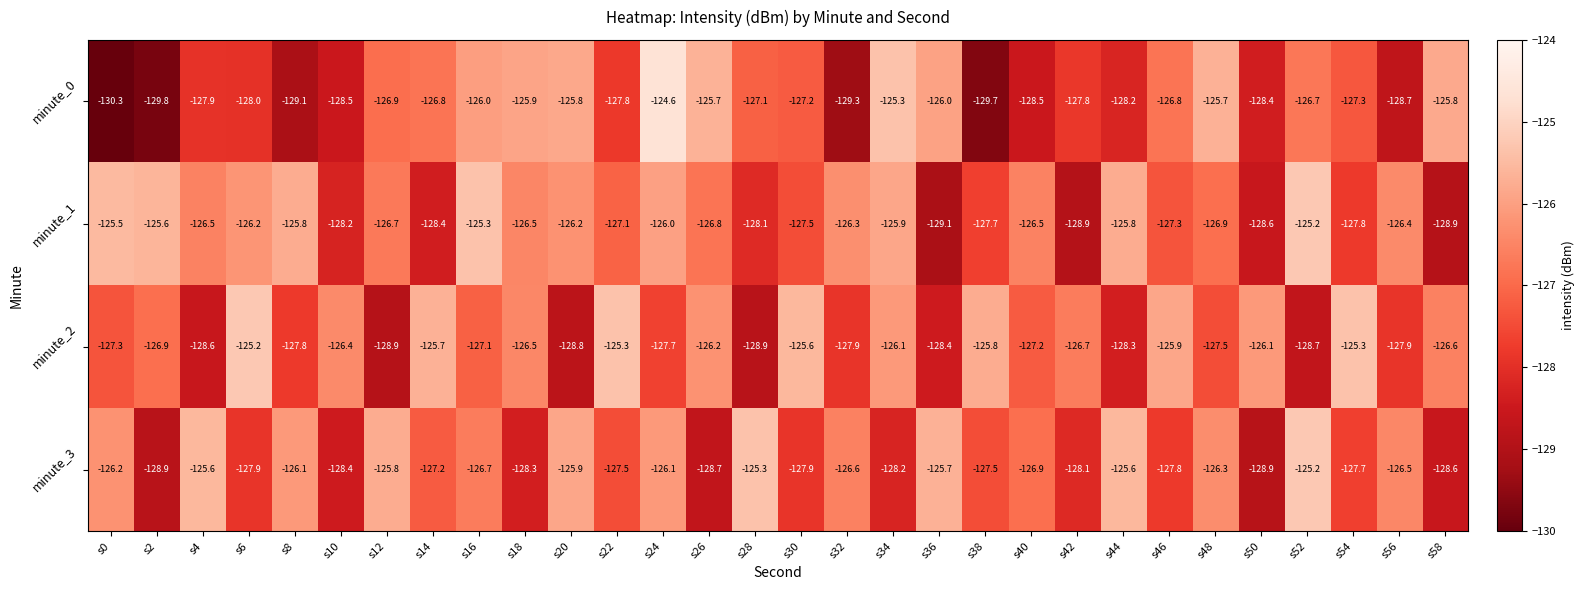

What is the sum of all minute_1 values?

-3807.7